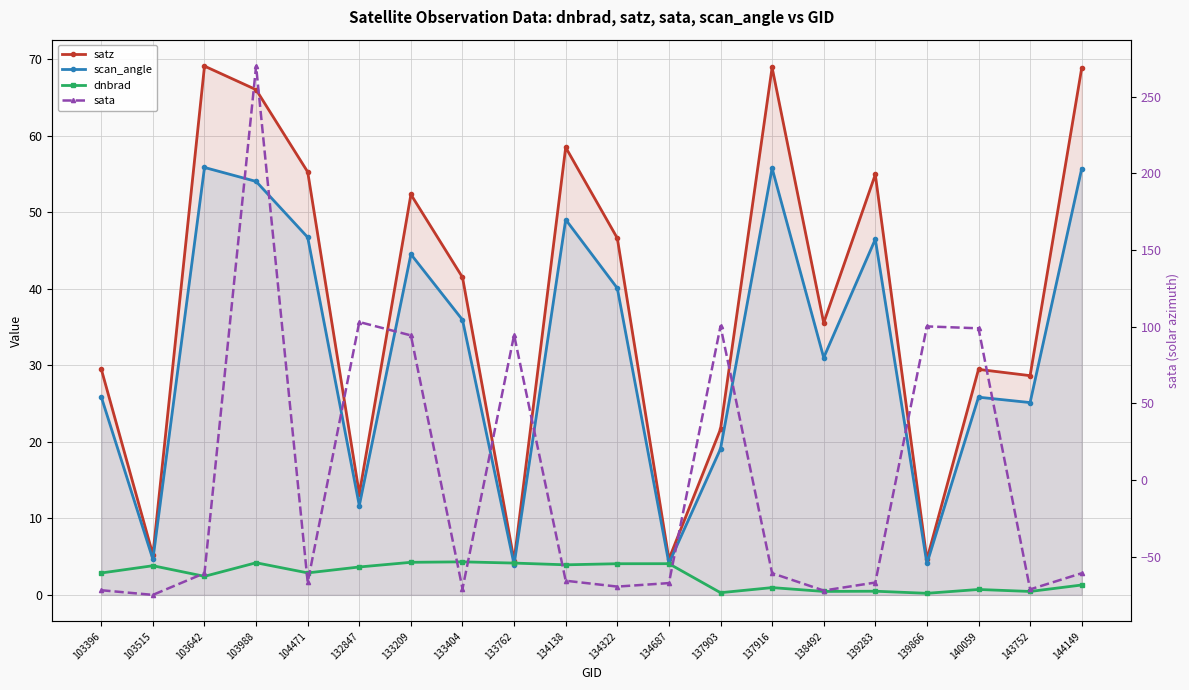

What are all the series names shown in the legend?

satz, scan_angle, dnbrad, sata